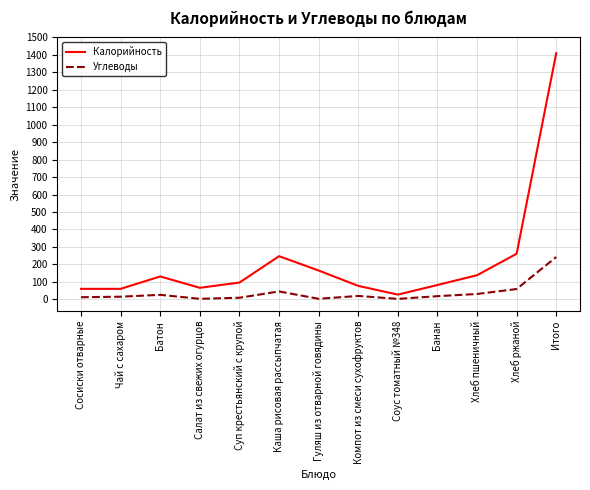

List the series in order of their overall mean, highest first.

Калорийность, Углеводы